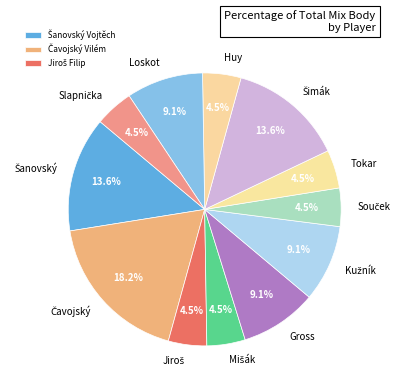

What percentage is NOT represented by Gross?

90.9%